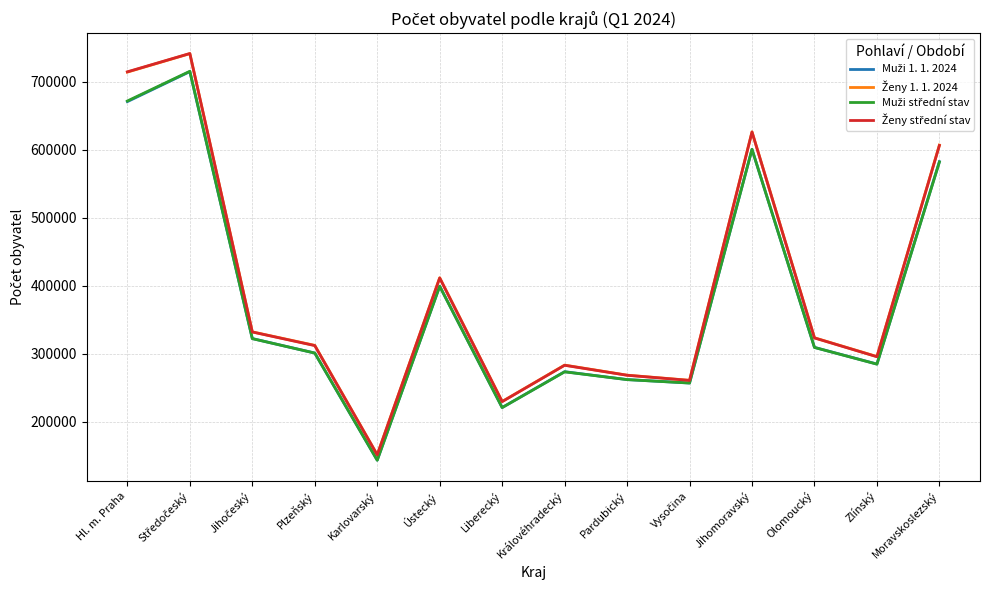

What is the total value across all series at Královéhradecký?

1113421